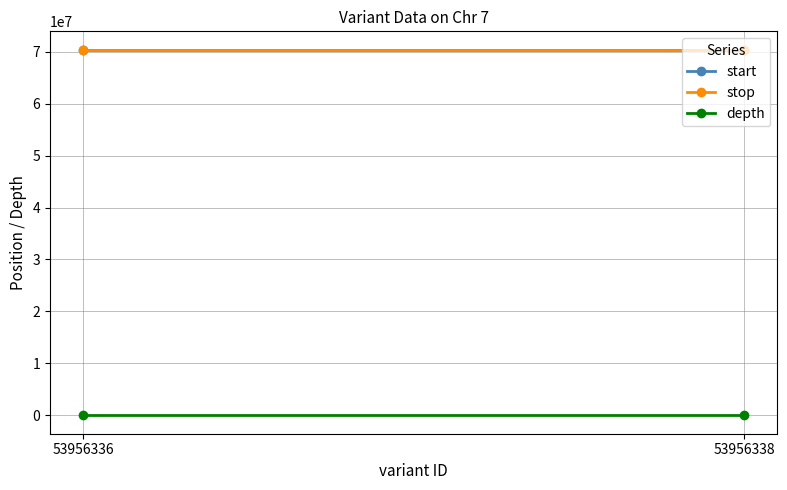

Which category has the lowest value across all series?

53956336